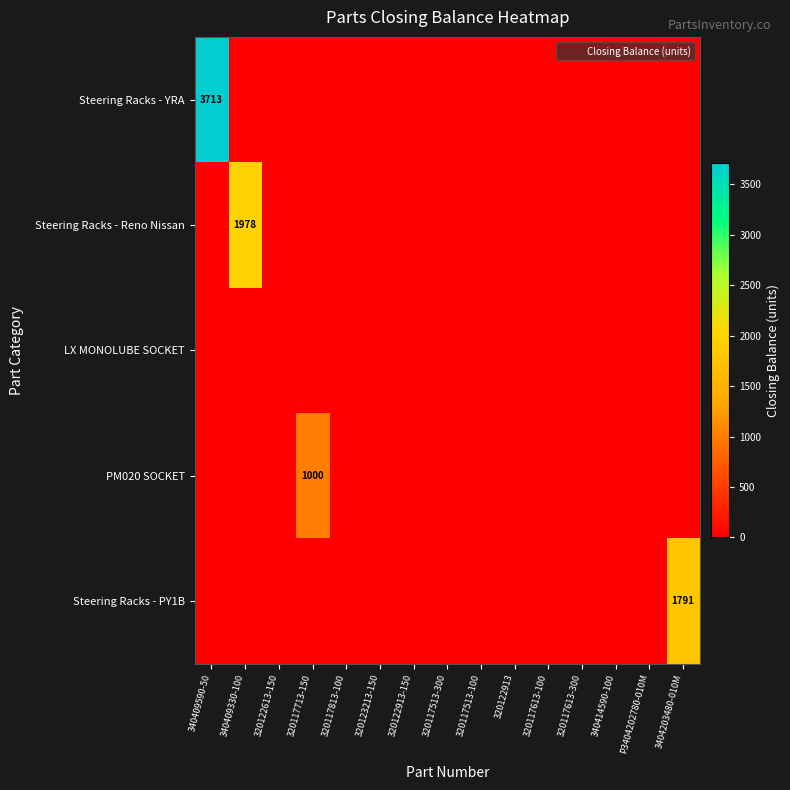

List the series in order of their peak value, lowest first.

LX MONOLUBE SOCKET, PM020 SOCKET, Steering Racks - PY1B, Steering Racks - Reno Nissan, Steering Racks - YRA